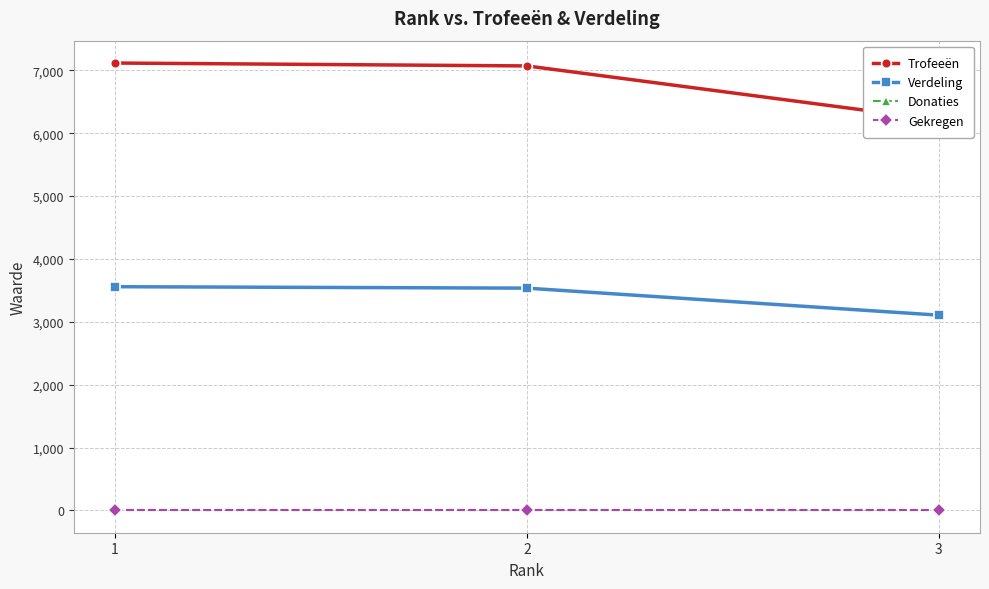

At which category is the sum across all series the highest?

1